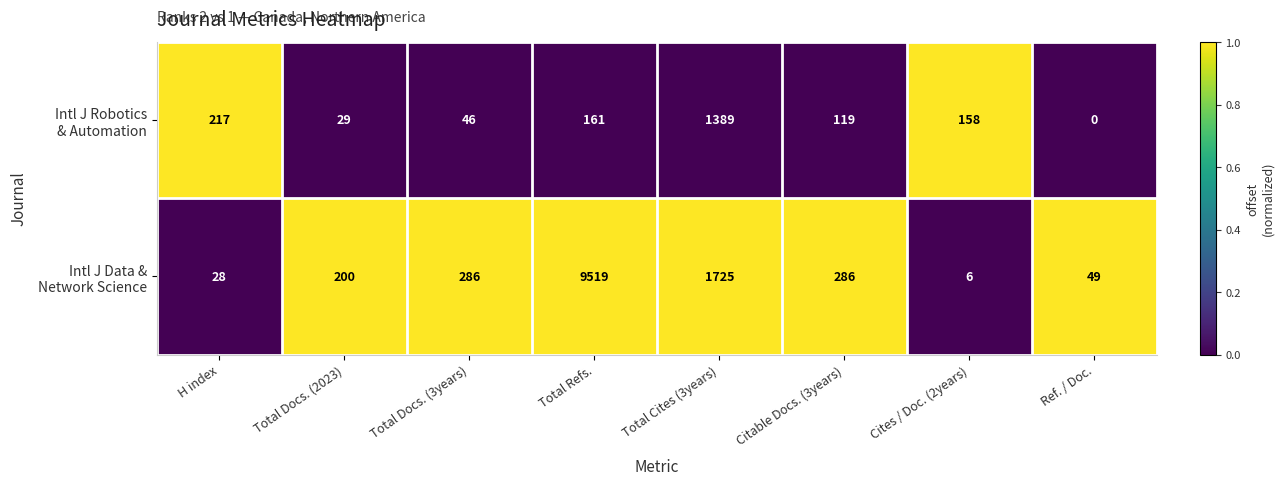

What is the total value across all series at Total Cites (3years)?

3114